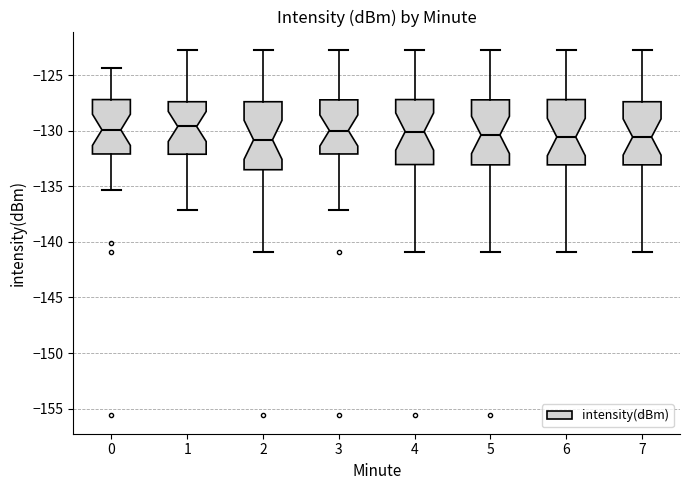

Where does the lower whisker of the box at x = 1 end on the y-axis? The values are not printed on the chart, so give them approximately, as read against the axis.

-137.0